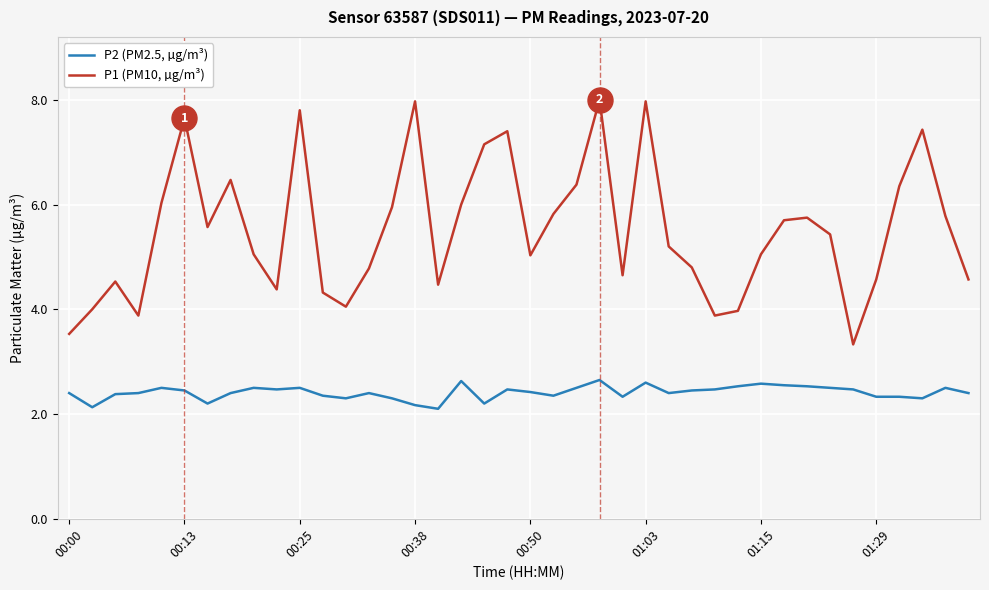

Which series has the largest total across all categories?

P1 (PM10, µg/m³)